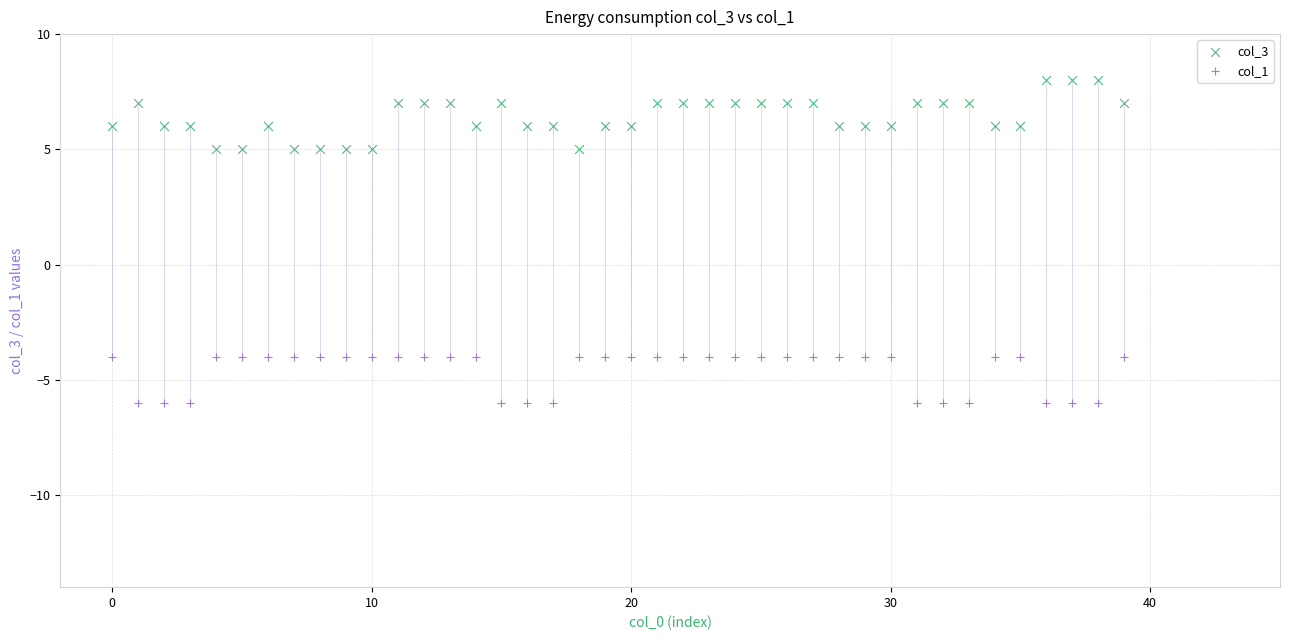

Which series contains the highest Y value?

col_3